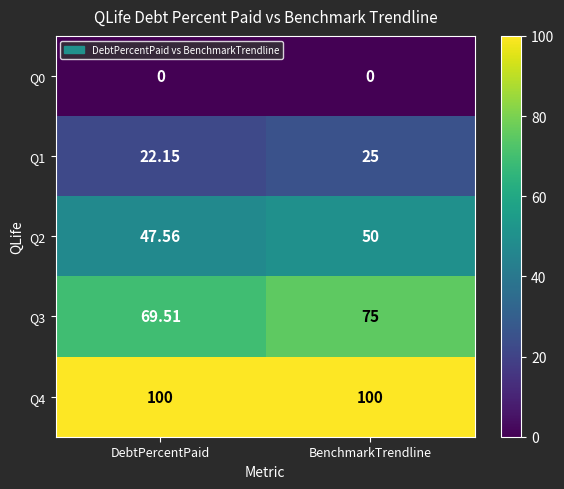

What is the spread (max minus min) of values at DebtPercentPaid?

100.0